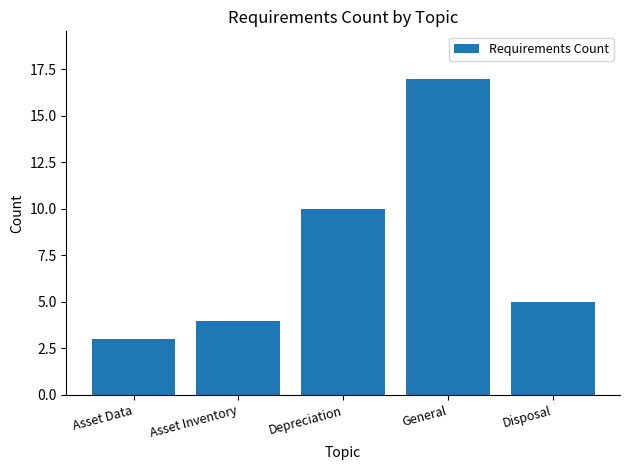

What is the smallest value displayed?

3